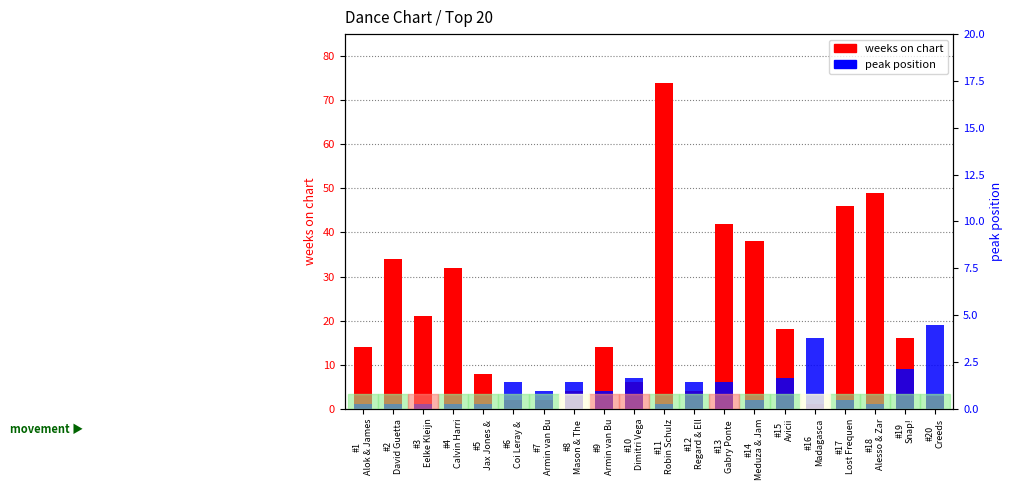

What is the total value across all series at #12
Regard & Ell?

10